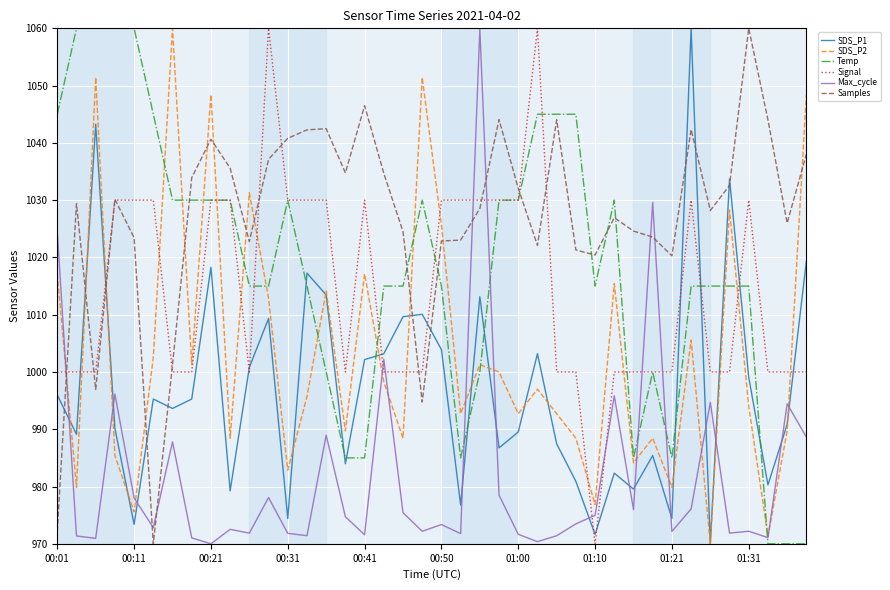

What is the minimum value shown in the chart?

970.0